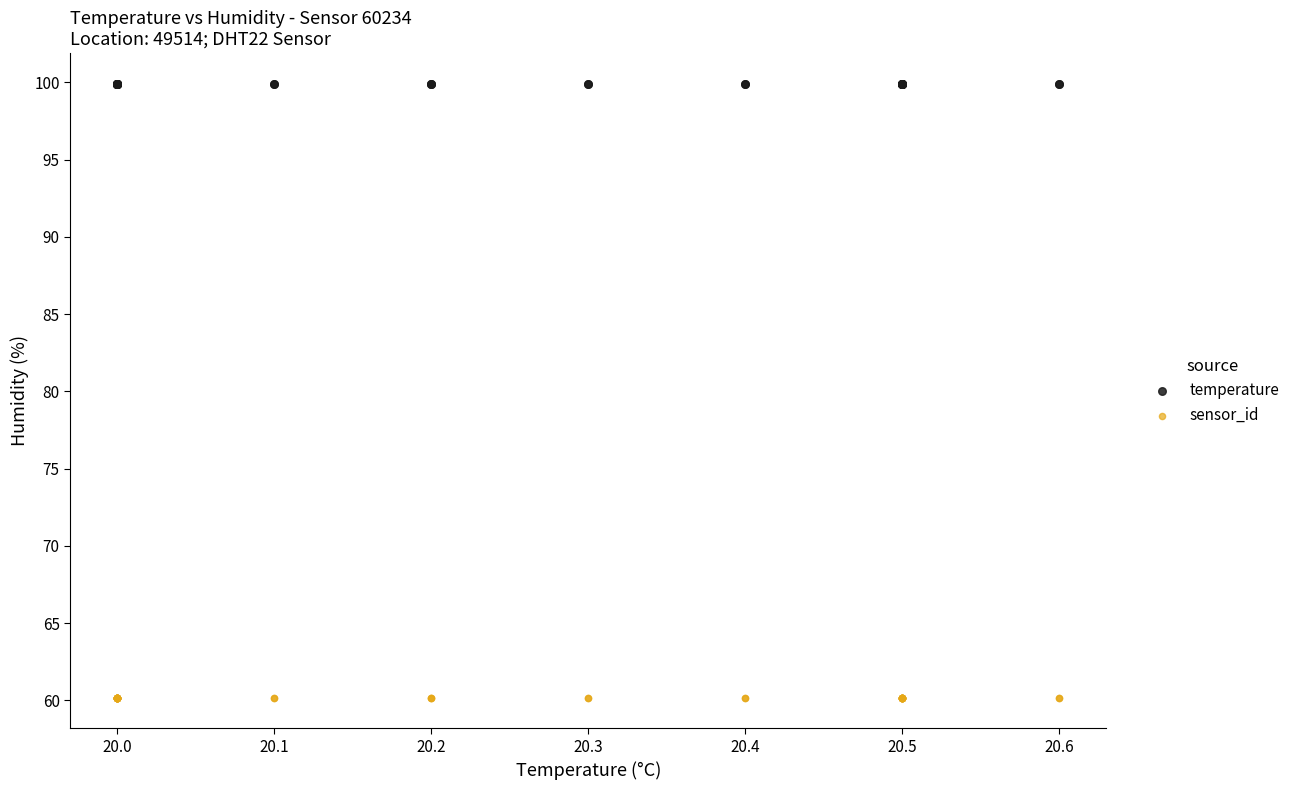

Which series reaches the minimum Y coordinate?

sensor_id